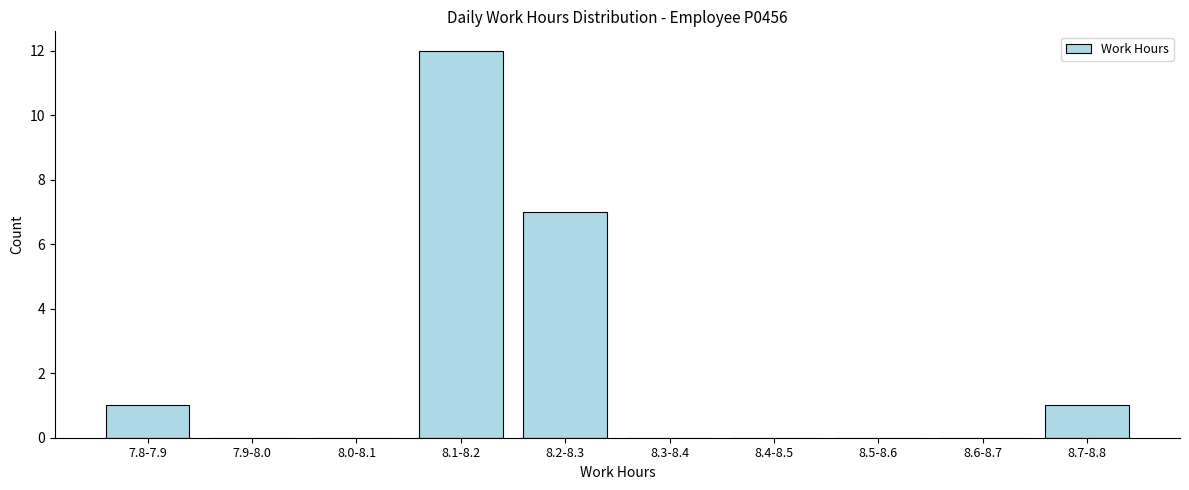

Reading left to right, transcribe all the data shown in this chart.

7.8-7.9=1	7.9-8.0=0	8.0-8.1=0	8.1-8.2=12	8.2-8.3=7	8.3-8.4=0	8.4-8.5=0	8.5-8.6=0	8.6-8.7=0	8.7-8.8=1